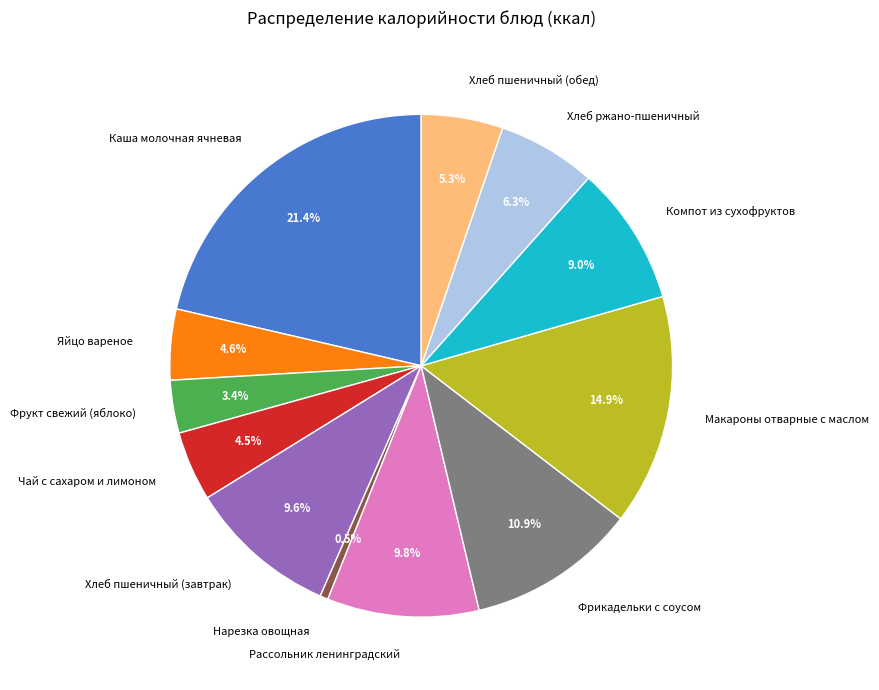

What portion of the pie excludes Чай с сахаром и лимоном?

95.5%